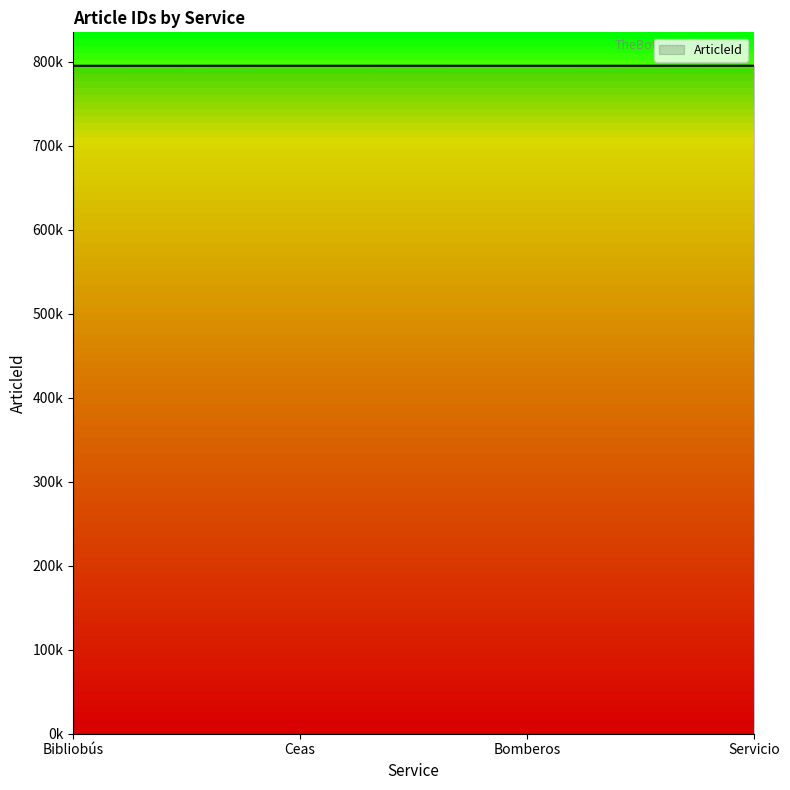

Which label corresponds to the smallest value in the chart?

Bibliobús